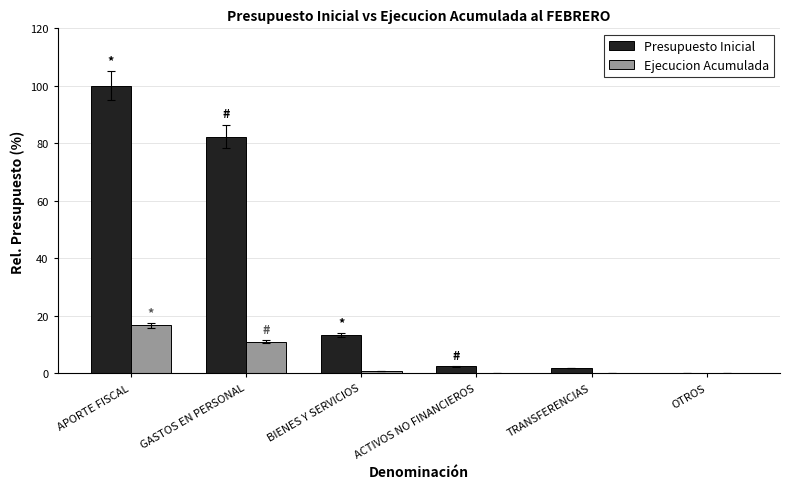

The value of Ejecucion Acumulada at GASTOS EN PERSONAL is 11.1. True or false?

True